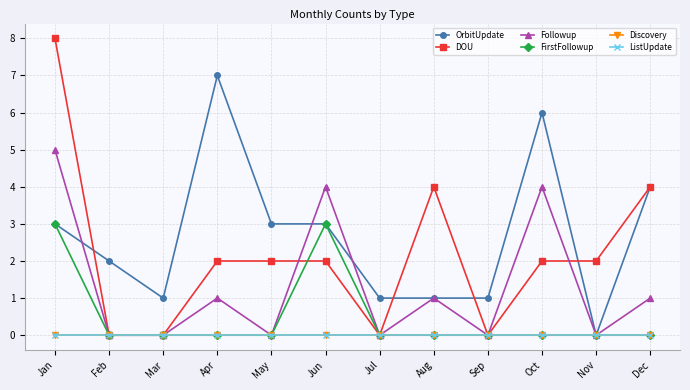

Reading left to right, what are all the values shown in this chart?

OrbitUpdate: 3	2	1	7	3	3	1	1	1	6	0	4
DOU: 8	0	0	2	2	2	0	4	0	2	2	4
Followup: 5	0	0	1	0	4	0	1	0	4	0	1
FirstFollowup: 3	0	0	0	0	3	0	0	0	0	0	0
Discovery: 0	0	0	0	0	0	0	0	0	0	0	0
ListUpdate: 0	0	0	0	0	0	0	0	0	0	0	0